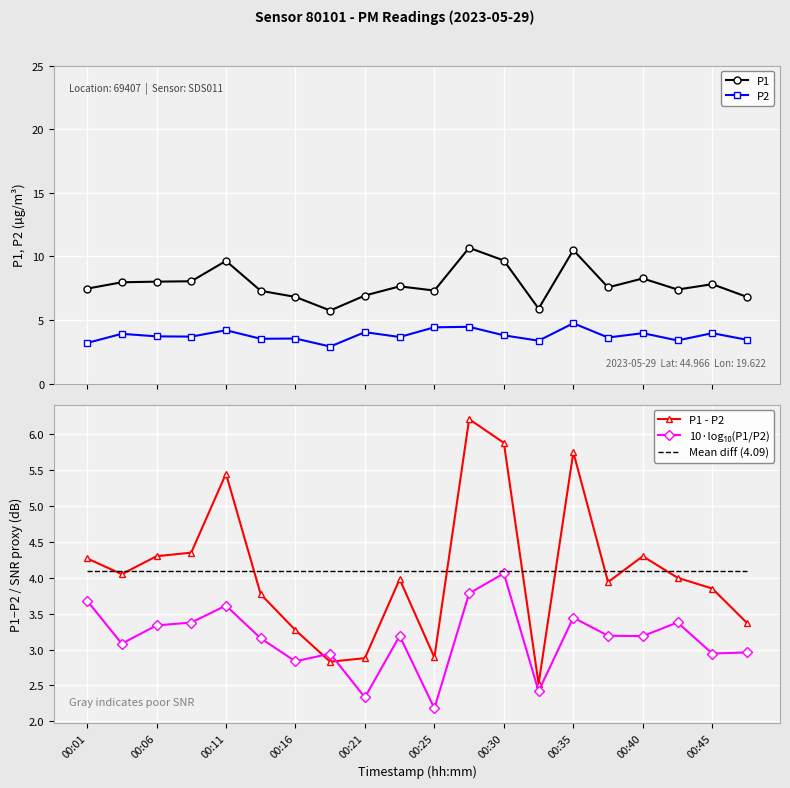

True or false: P2 and P1 intersect in this chart.

False